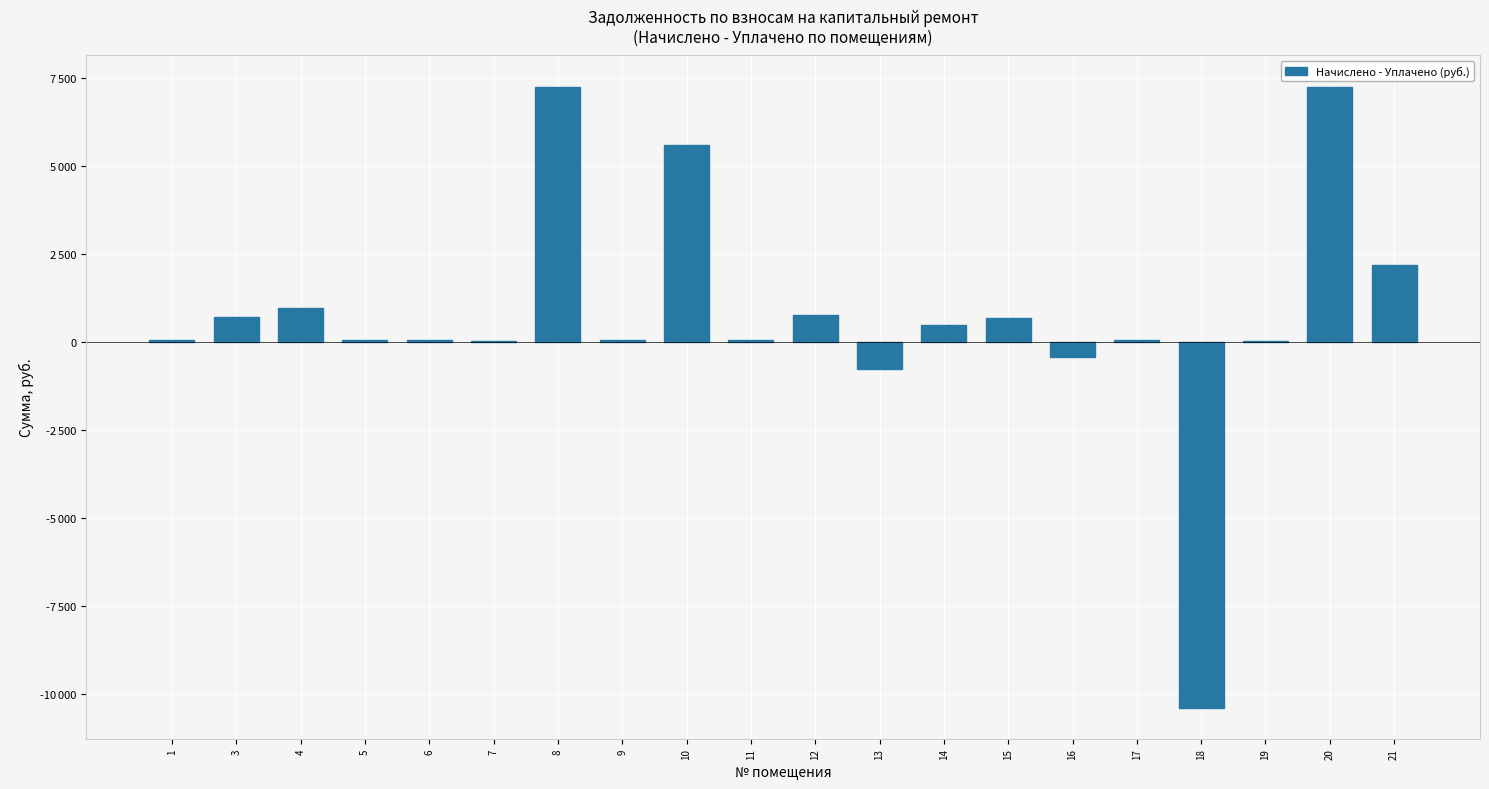

What is the value of the 13th bar from the left?

497.7